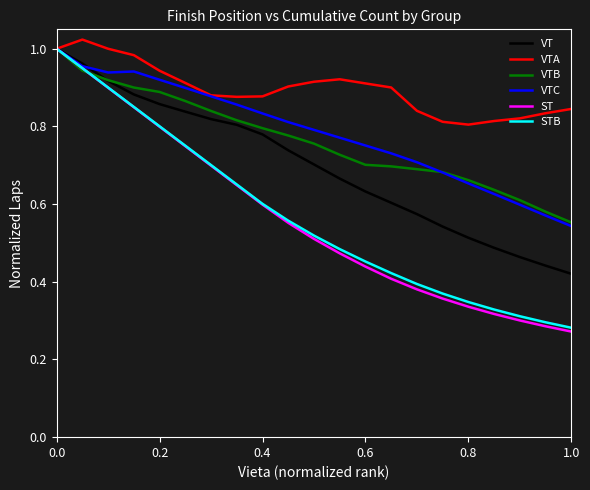

Which series has the largest total across all categories?

VTA